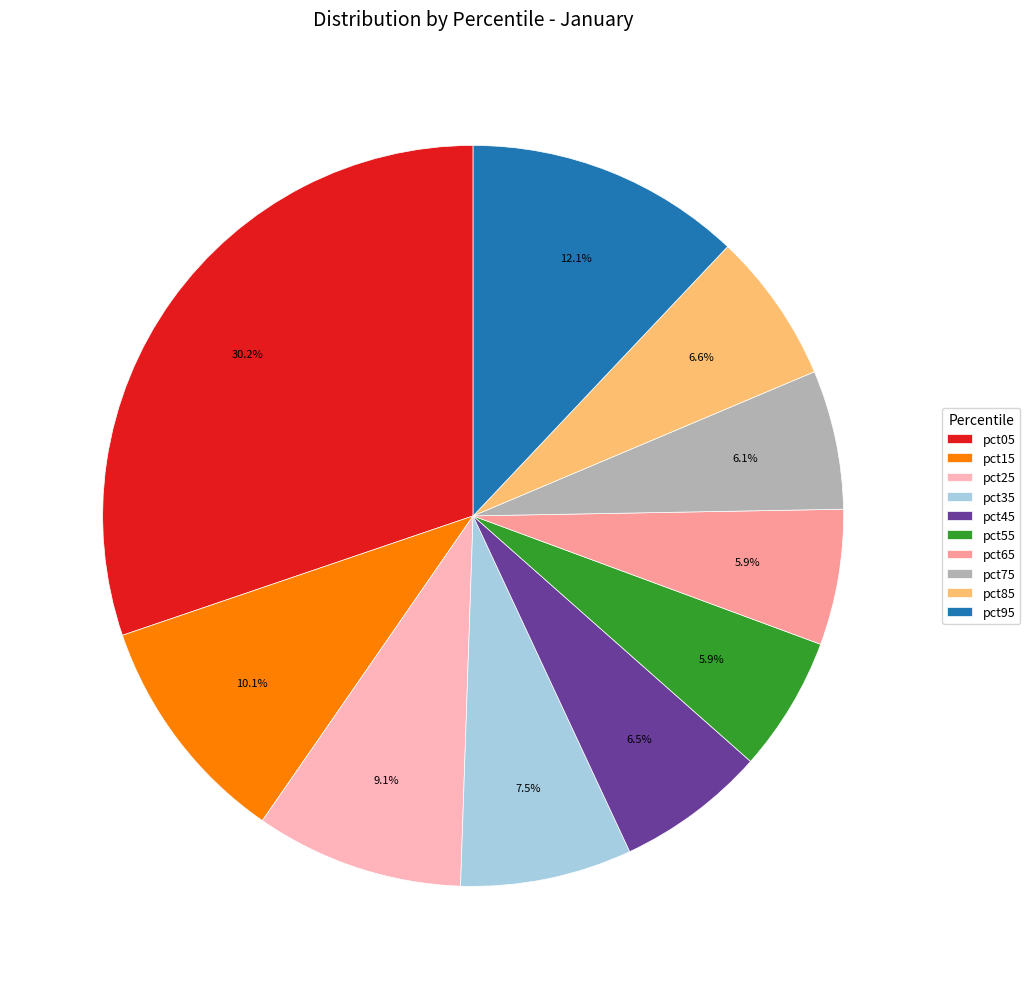

To the nearest percent, what is the difference between the pct65 and pct05 slice percentages?

24%